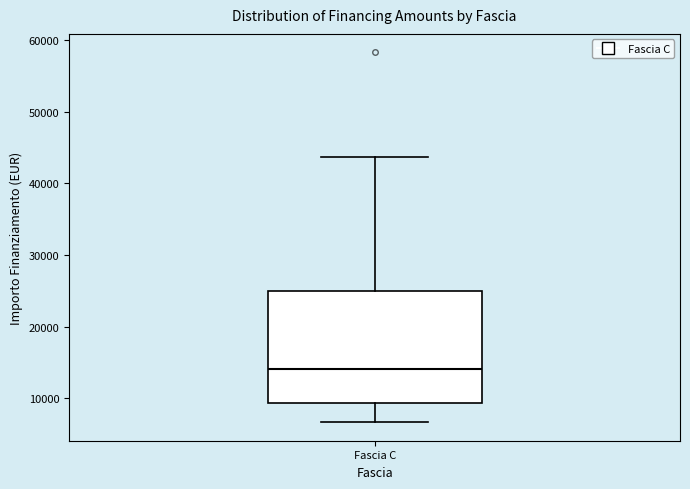

Transcribe this box plot: give where the median line is, the range the box spans, and where the two whiskers end, as read against the y-axis. The values are not printed on the chart, so give them approximately, as read against the axis.

median 14000, box 9000 to 25000, whiskers 7000 to 44000